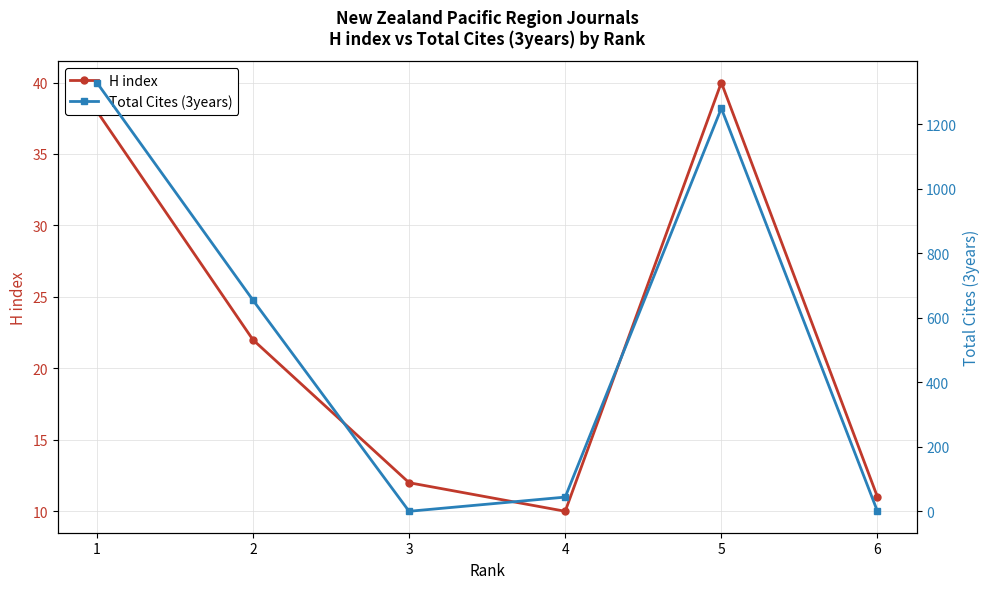

How many data points does each series have?

6